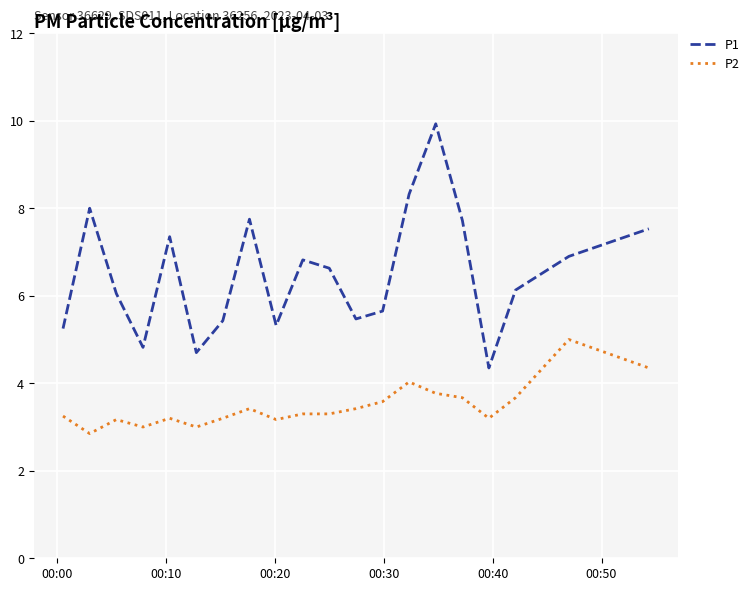

True or false: P2 and P1 cross at least once.

False